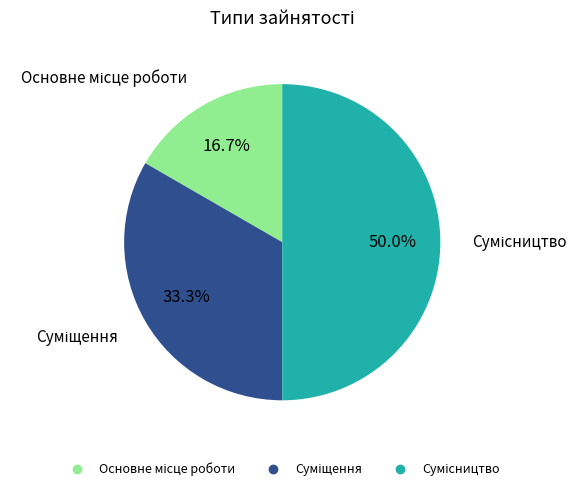

To the nearest percent, what is the difference between the Суміщення and Сумісництво slice percentages?

17%